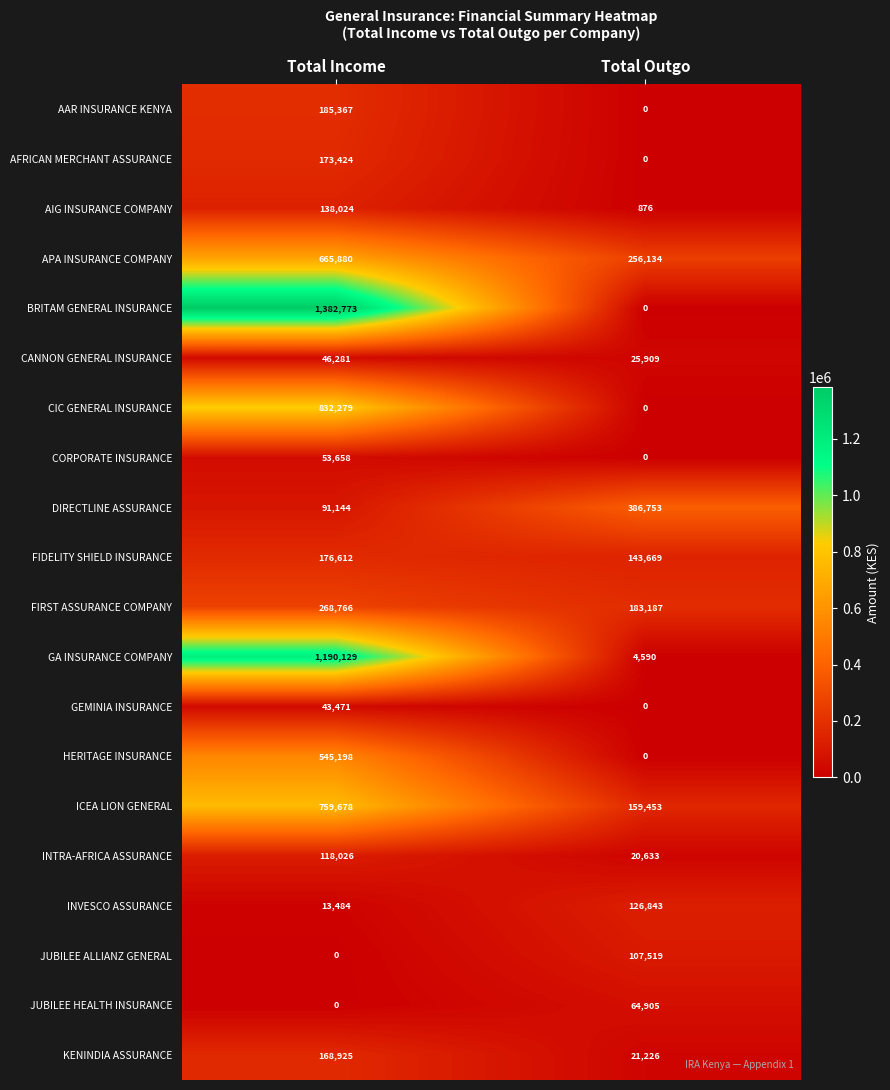

Count the number of data series in this chart.

20